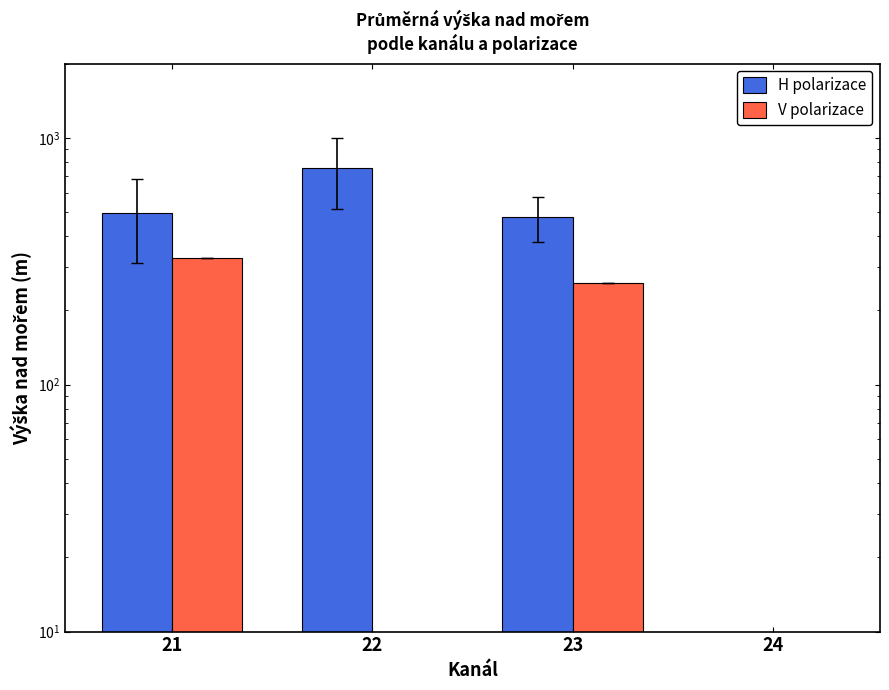

Count the number of categories in the chart.

4